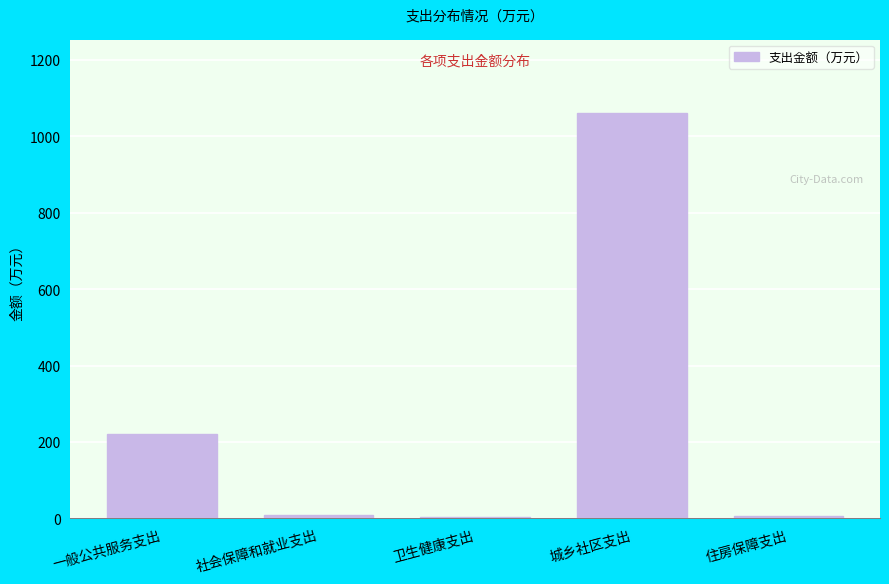

What is the label of the 5th bar from the right?

一般公共服务支出